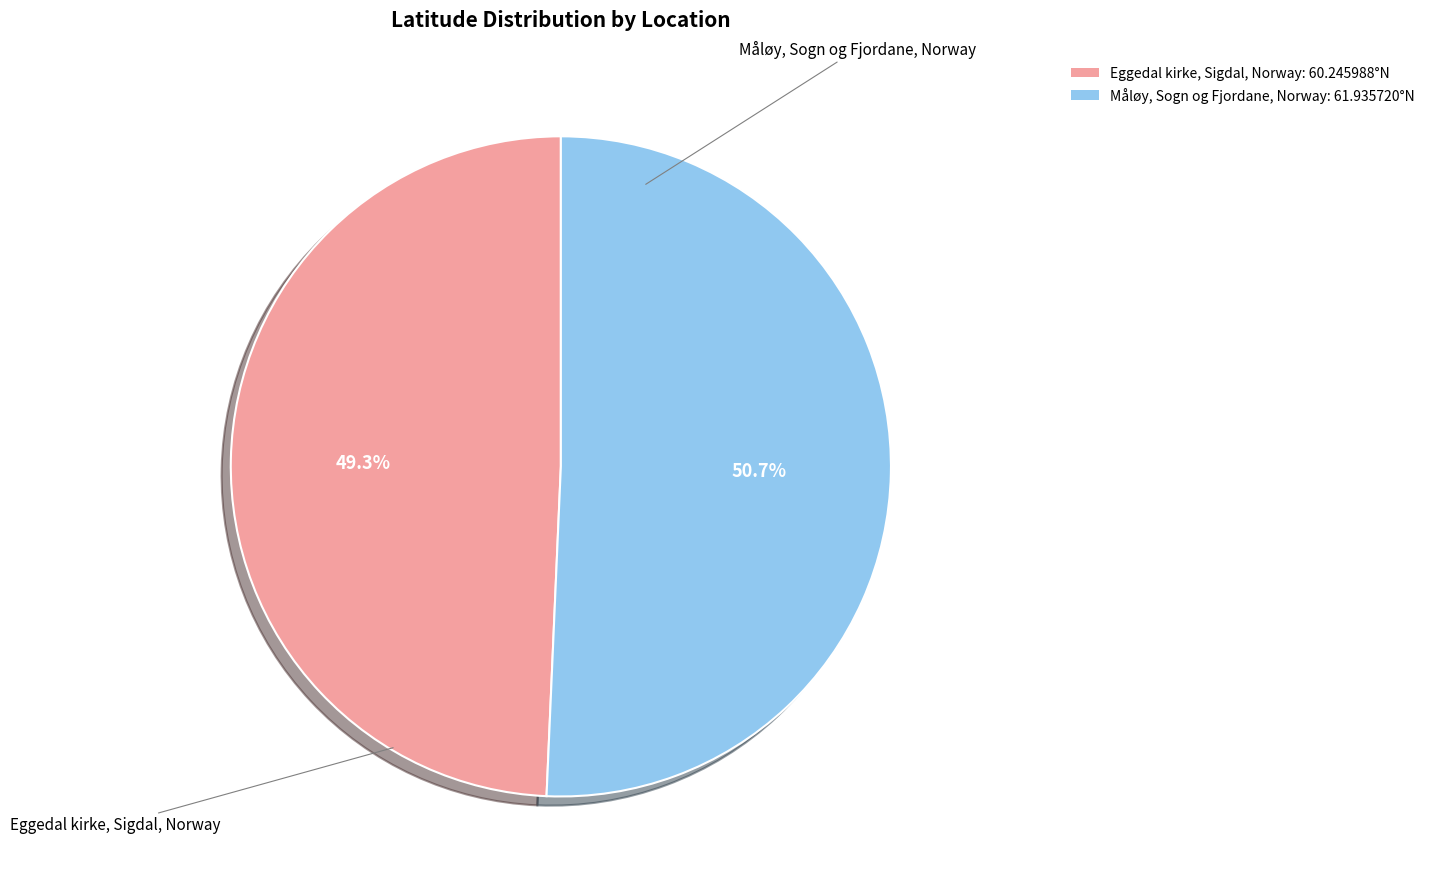

Count the number of slices in the pie.

2